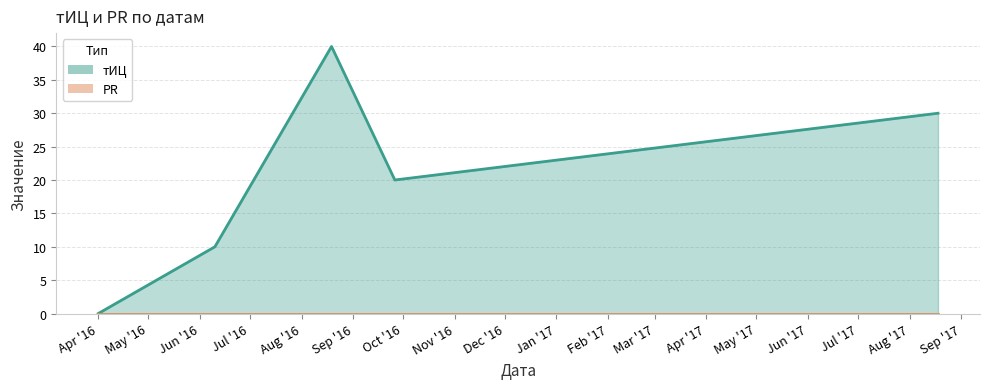

How many categories are shown in the chart?

5